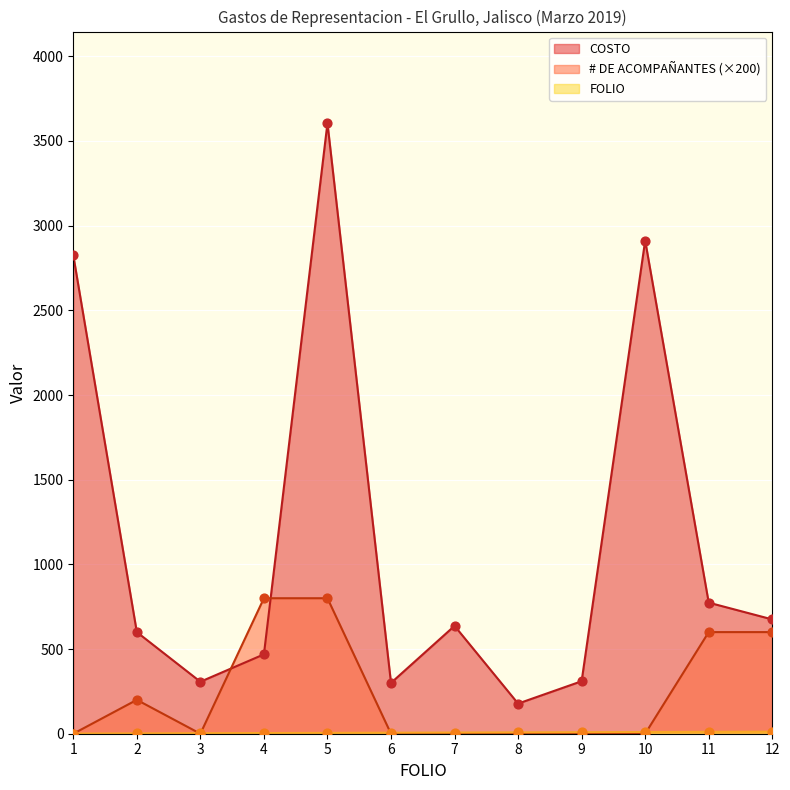

At how many categories does at least one series exceed 2684?

3